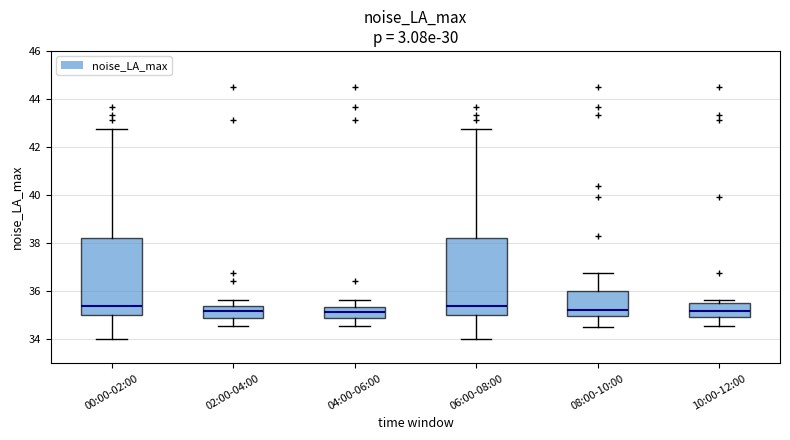

Where does the upper whisker of the box for 08:00-10:00 end on the y-axis? The values are not printed on the chart, so give them approximately, as read against the axis.

36.8